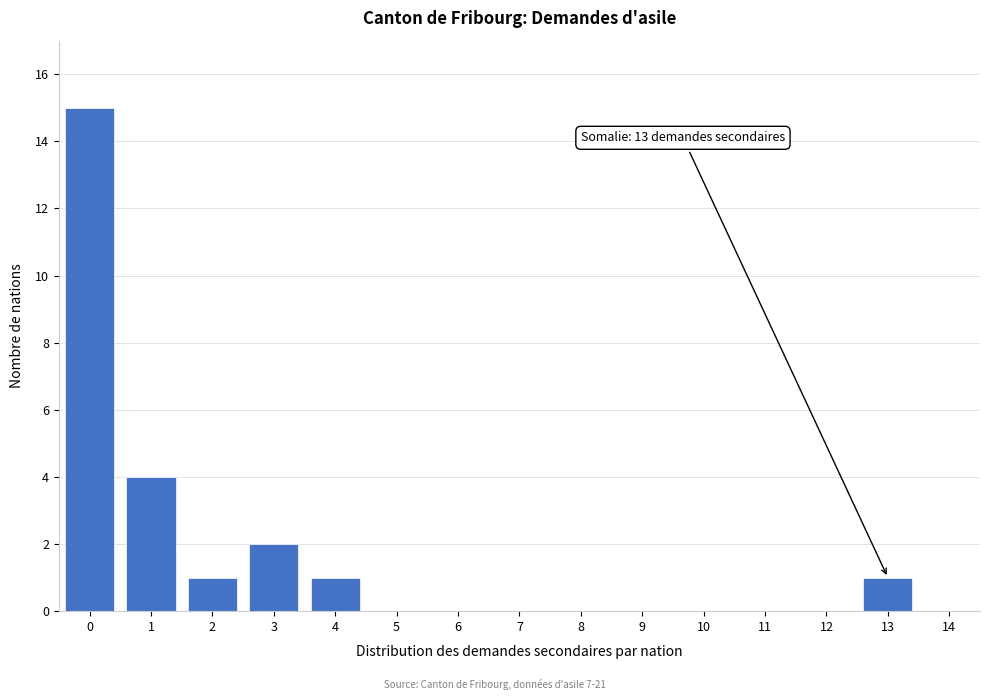

Reading left to right, transcribe all the data shown in this chart.

0=15	1=4	2=1	3=2	4=1	5=0	6=0	7=0	8=0	9=0	10=0	11=0	12=0	13=1	14=0